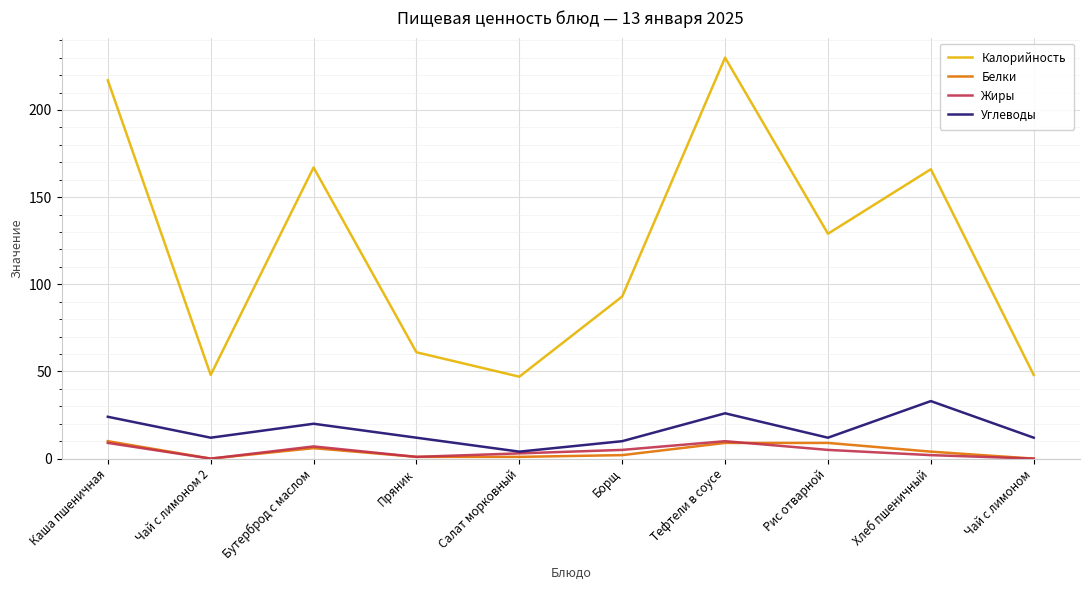

The value of Углеводы at Бутерброд с маслом is 20. True or false?

True